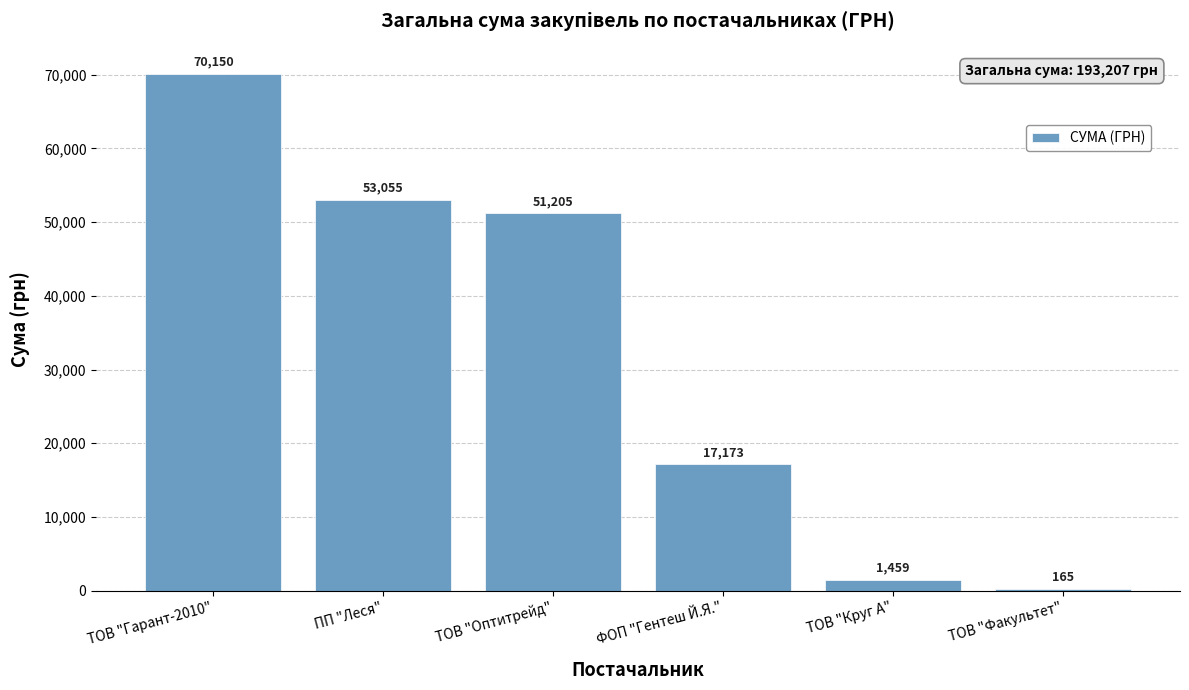

What is the sum of all values?

193206.7